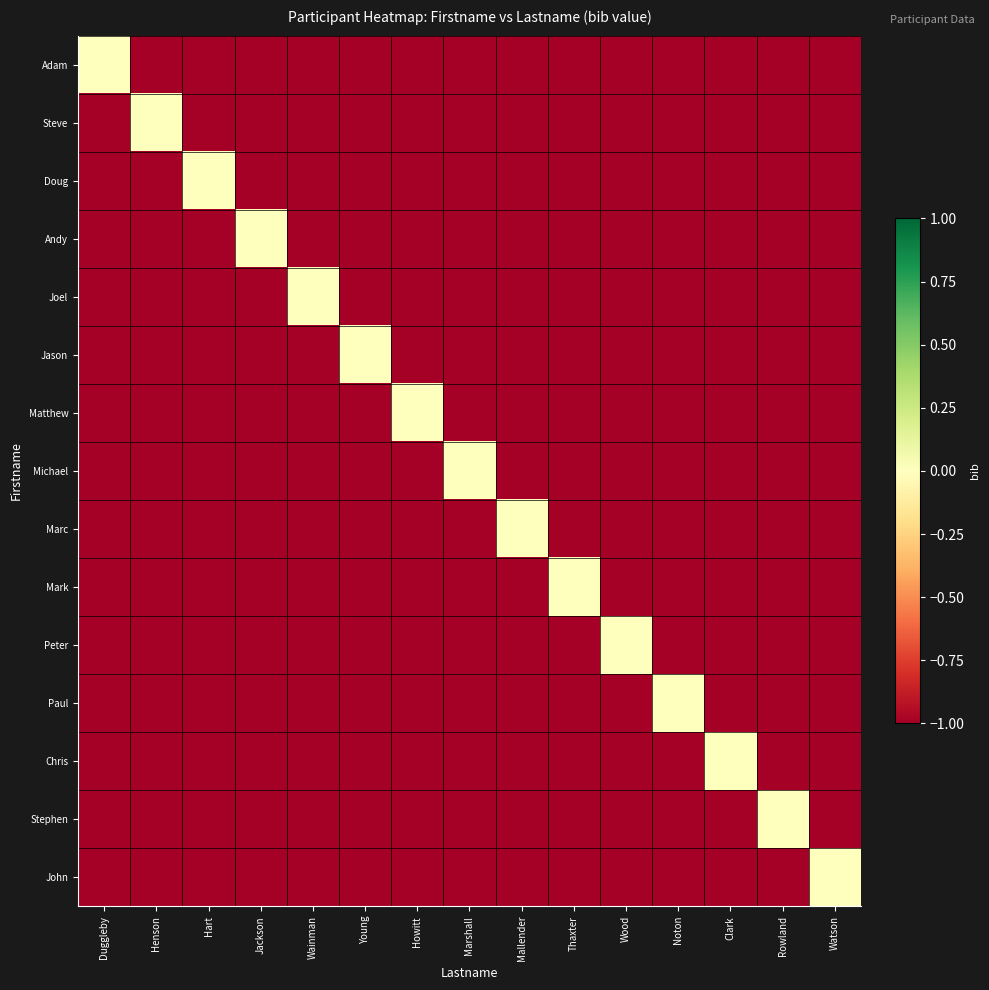

Between Young and Jackson, which is larger?

Young